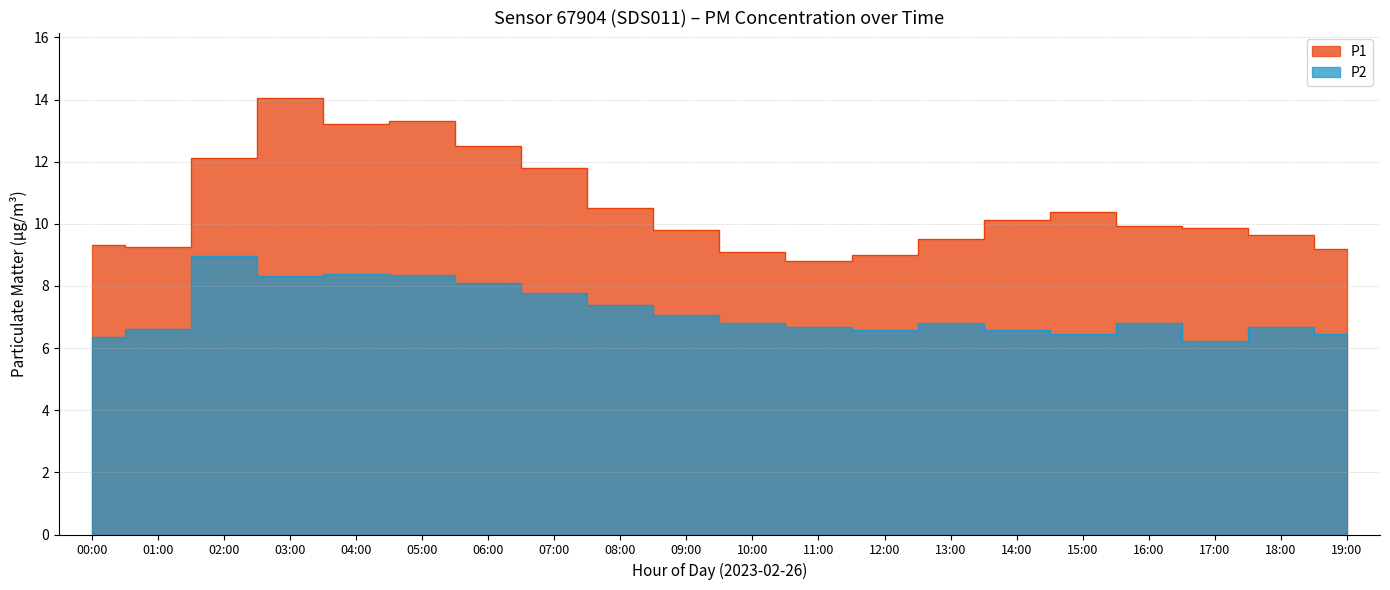

What is the label of the 12th point from the left?

11:00